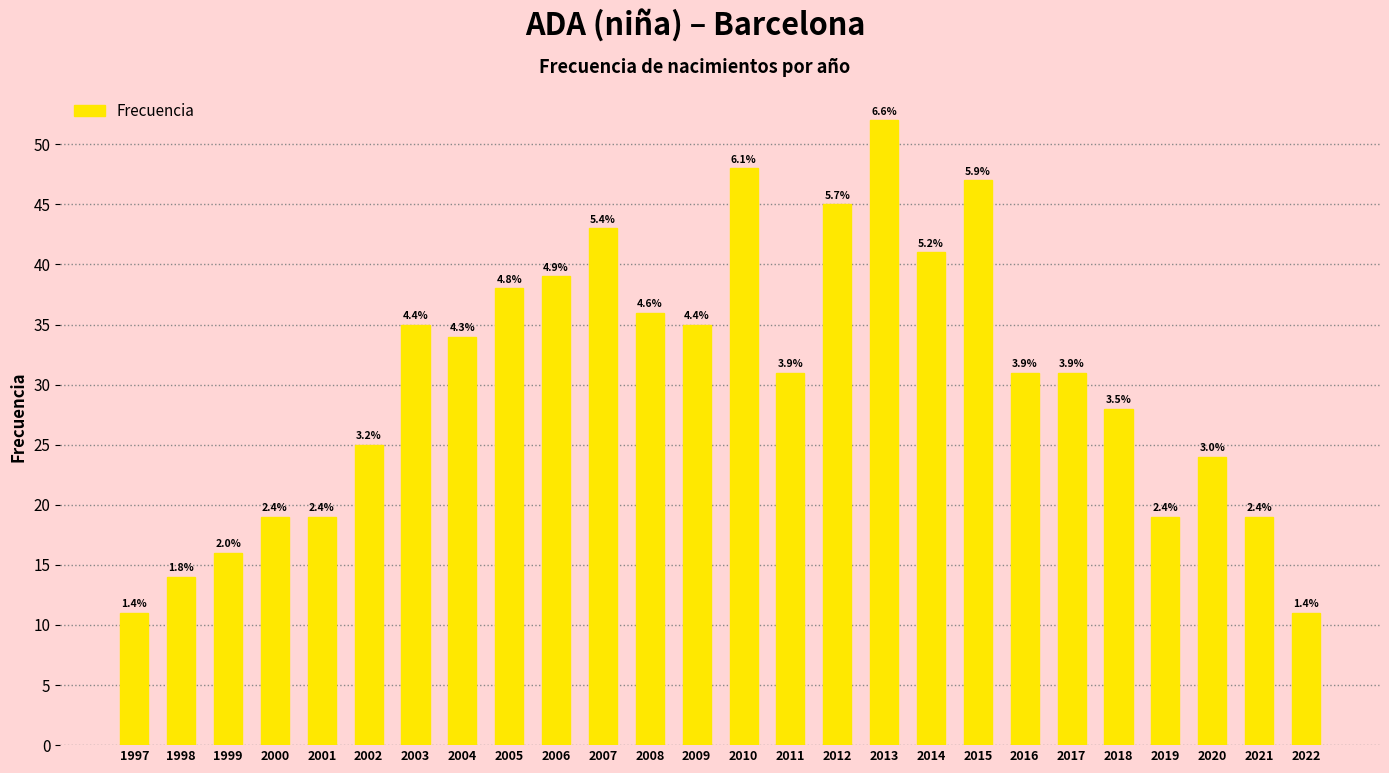

Are the bars horizontal?

No